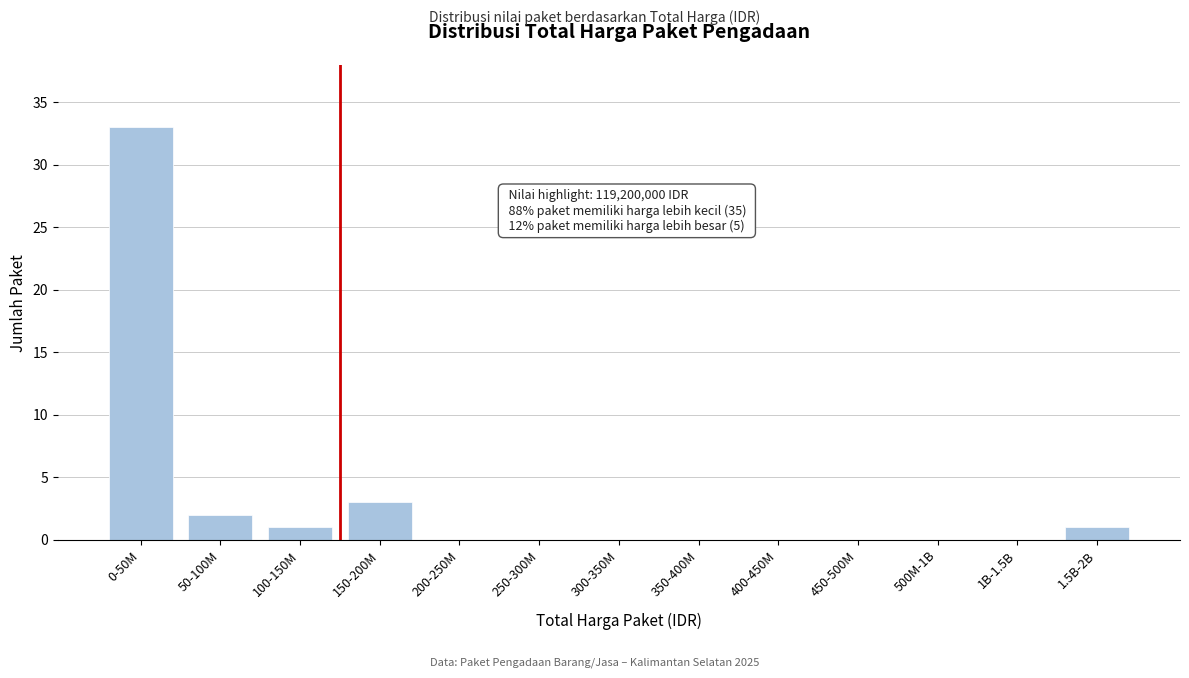

Reading left to right, list all the values displayed in this chart.

0-50M=33	50-100M=2	100-150M=1	150-200M=3	200-250M=0	250-300M=0	300-350M=0	350-400M=0	400-450M=0	450-500M=0	500M-1B=0	1B-1.5B=0	1.5B-2B=1